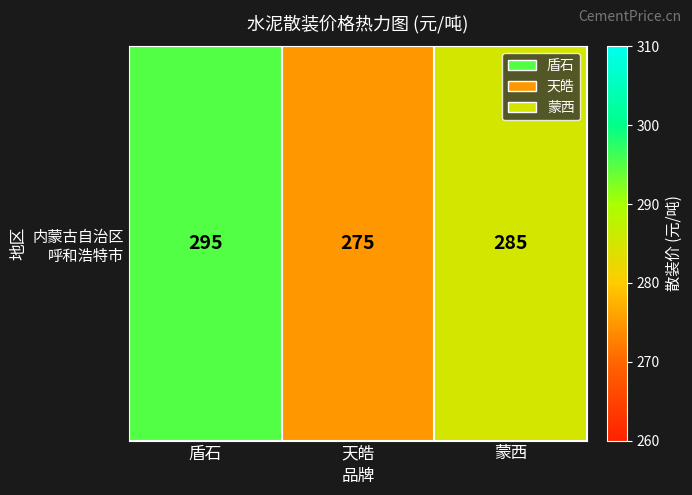

Where is the data nearest to the value 285?

蒙西